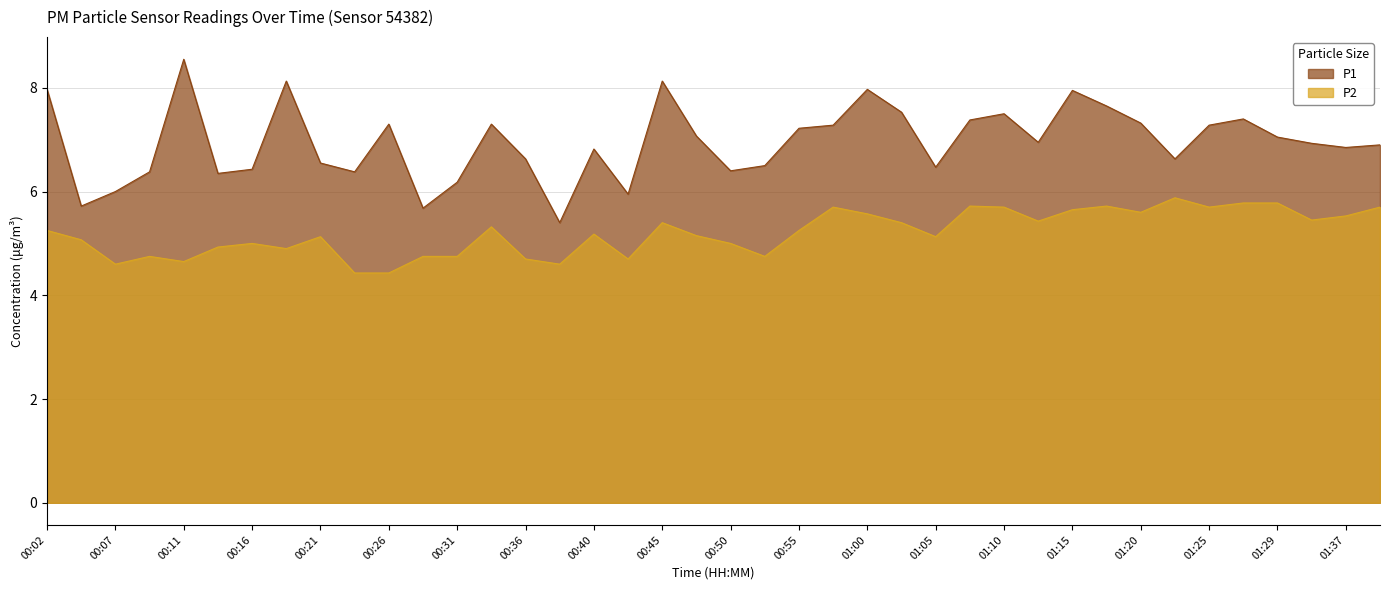

True or false: P2 and P1 cross at least once.

False